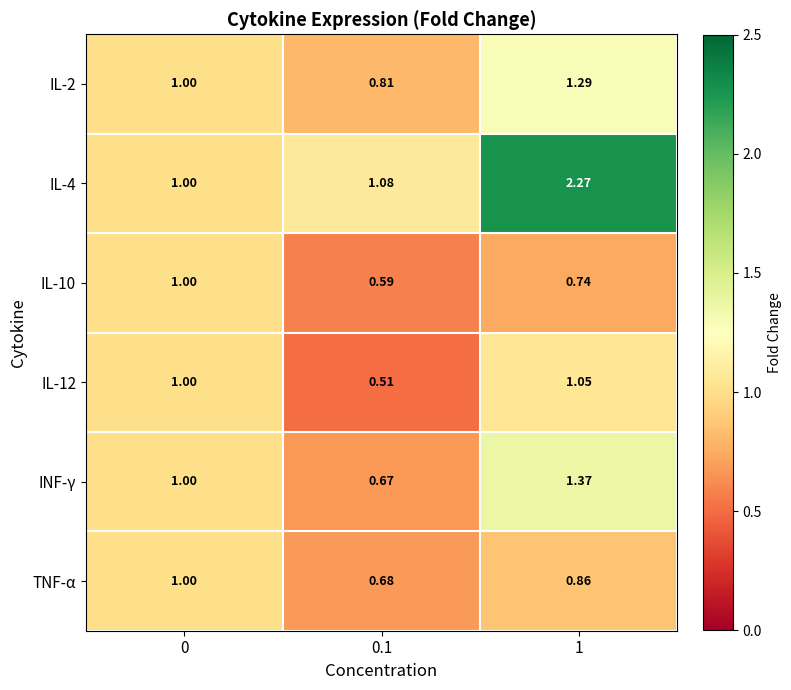

Is the value of IL-4 at 1 greater than the value of IL-2 at 1?

Yes